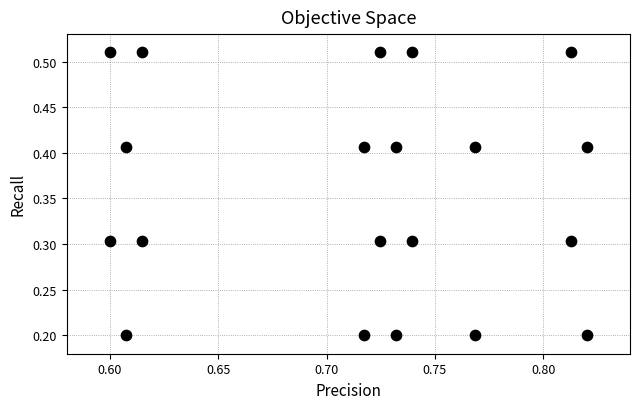

What is the range of Y values (max minus min)?

0.3